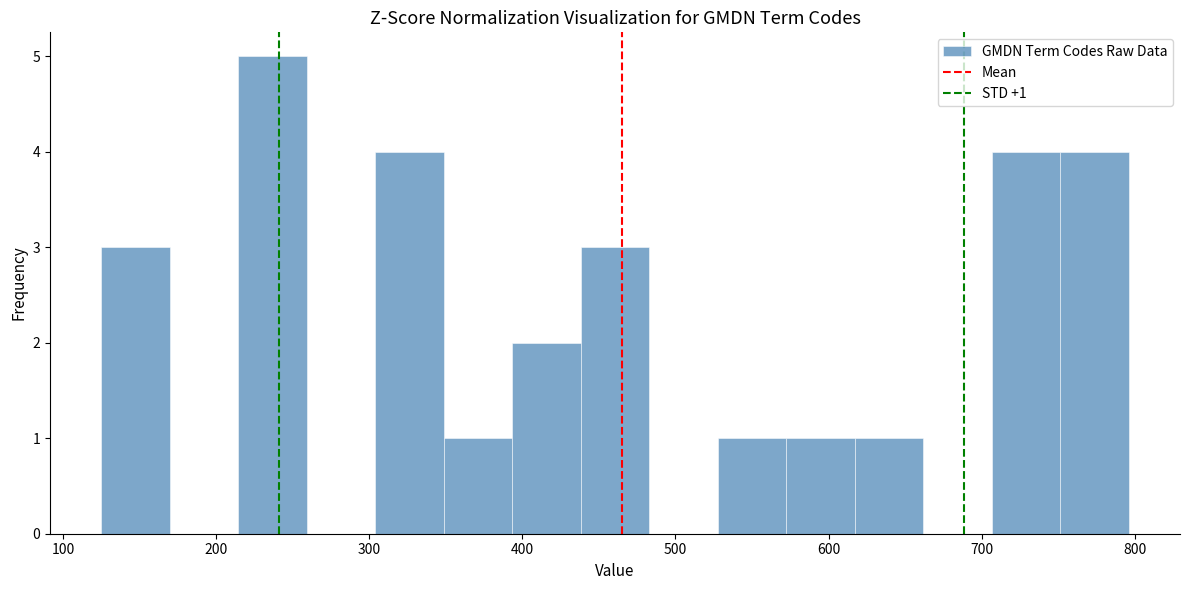

Over which range of the x-axis is the bar tallest?

210 to 260